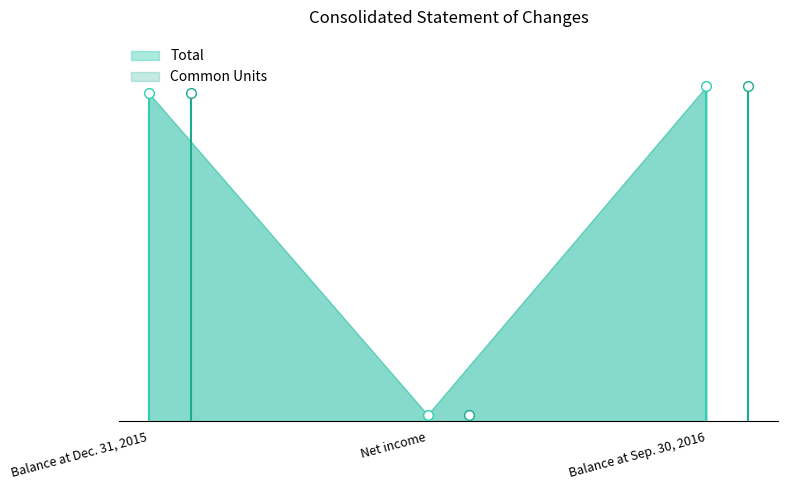

At which label does Common Units reach its minimum?

Net income